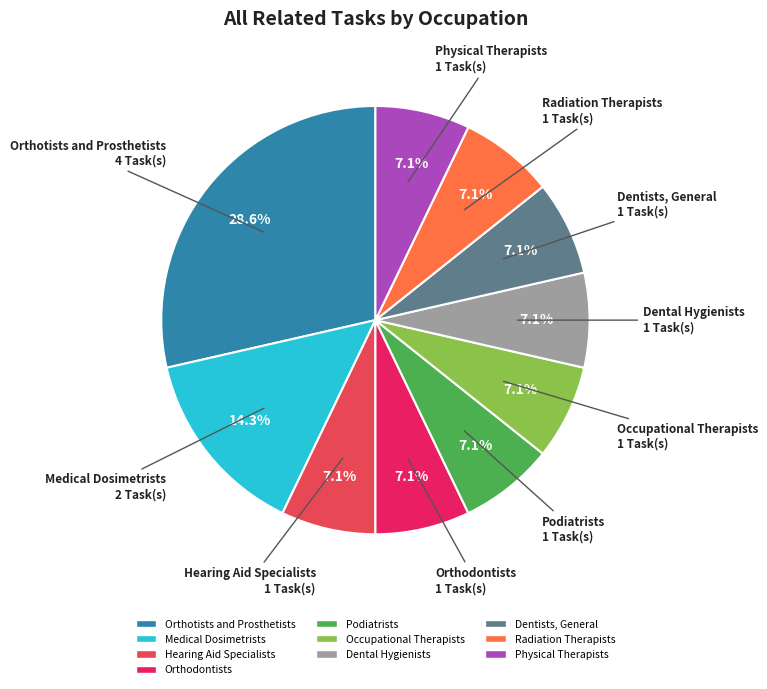

What is the largest slice in the pie chart?

Orthotists and Prosthetists